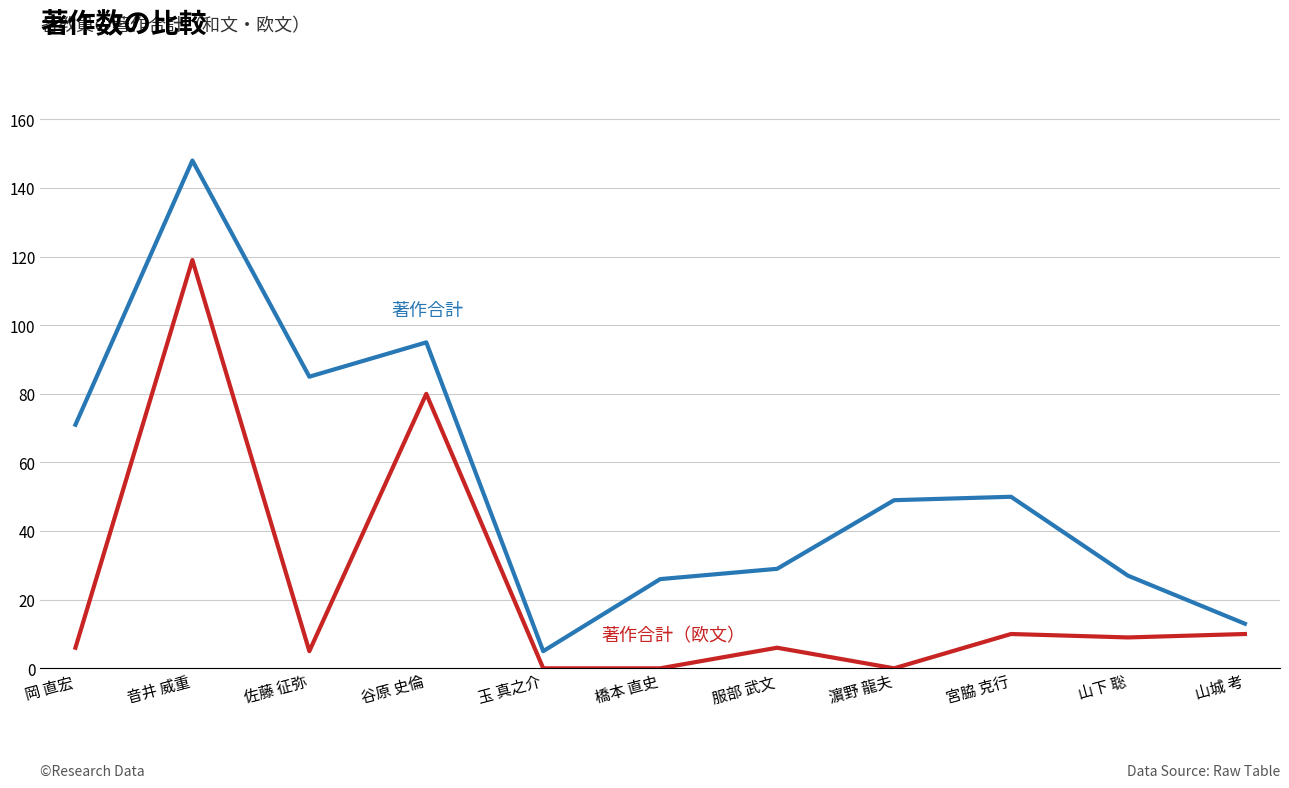

What is the spread (max minus min) of values at 服部 武文?

23